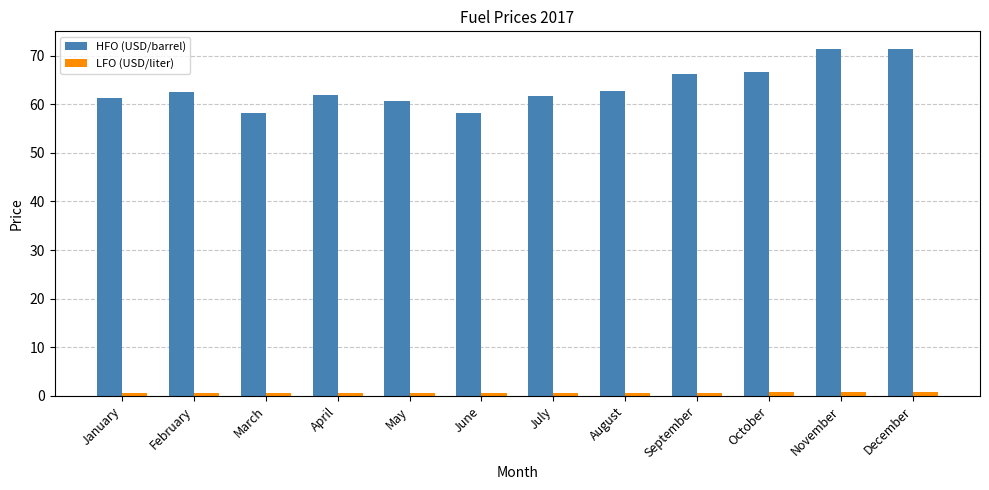

Are the bars horizontal?

No